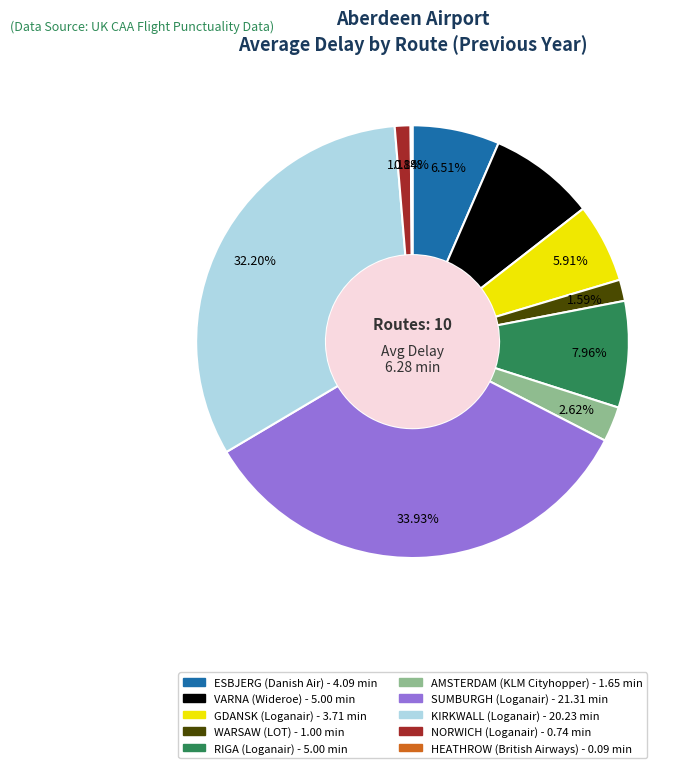

Between AMSTERDAM (KLM Cityhopper) and RIGA (Loganair), which is larger?

RIGA (Loganair)